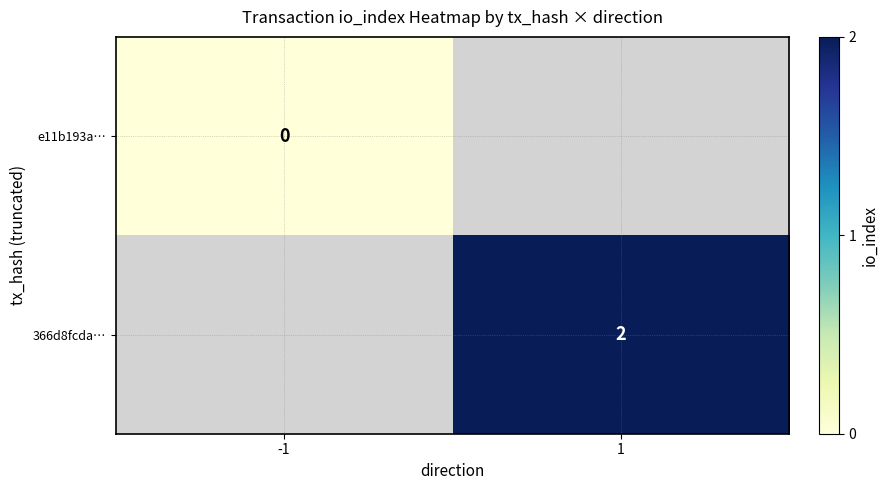

True or false: 366d8fcda… has a value of 2 at 1.

True